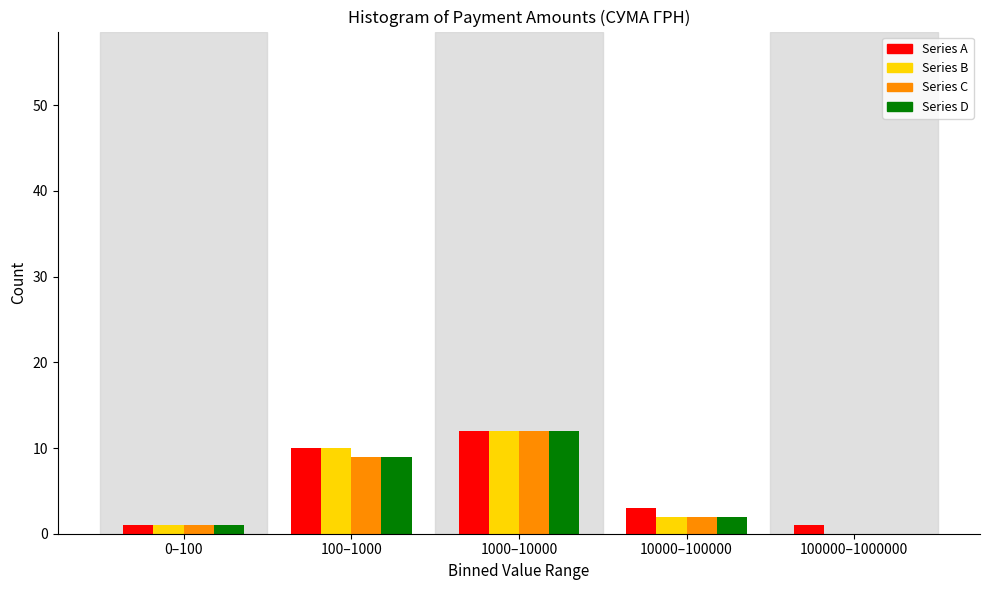

Reading left to right, list all the values displayed in this chart.

Series A: 0–100=1	100–1000=10	1000–10000=12	10000–100000=3	100000–1000000=1
Series B: 0–100=1	100–1000=10	1000–10000=12	10000–100000=2	100000–1000000=0
Series C: 0–100=1	100–1000=9	1000–10000=12	10000–100000=2	100000–1000000=0
Series D: 0–100=1	100–1000=9	1000–10000=12	10000–100000=2	100000–1000000=0